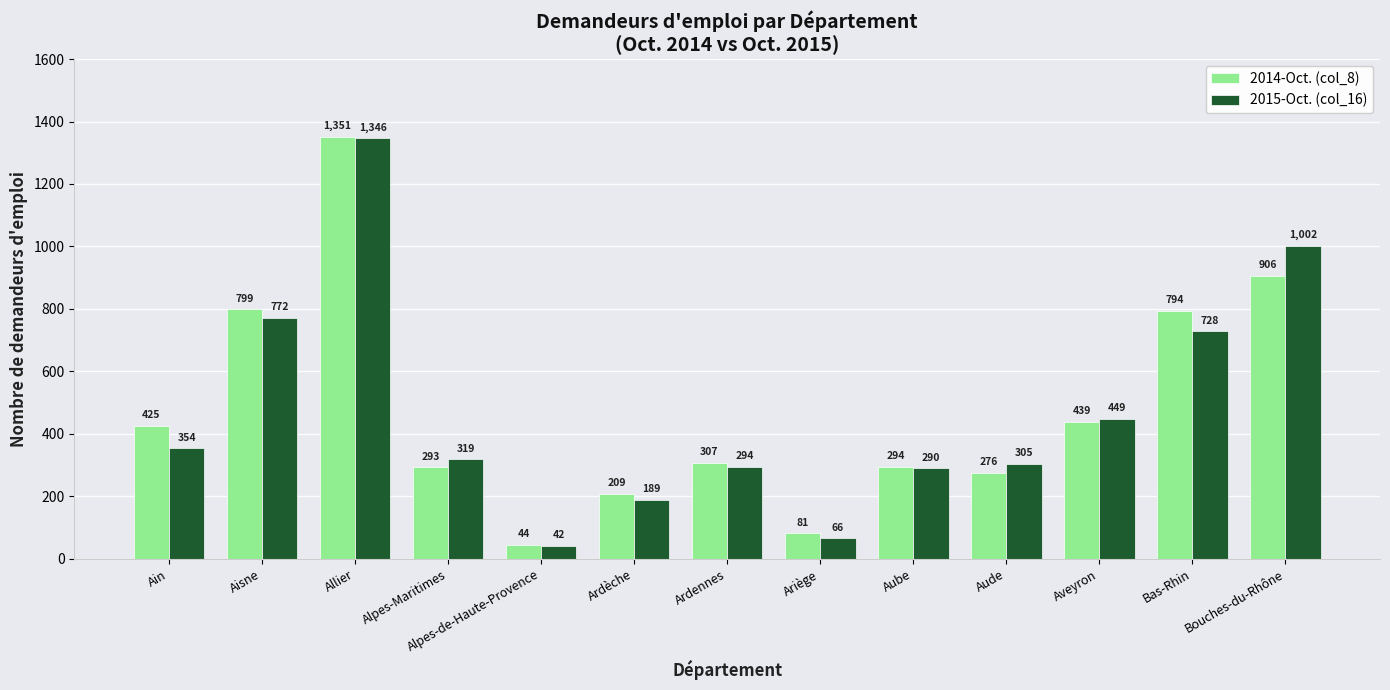

Is the value of 2014-Oct. (col_8) at Ain greater than the value of 2015-Oct. (col_16) at Aude?

Yes